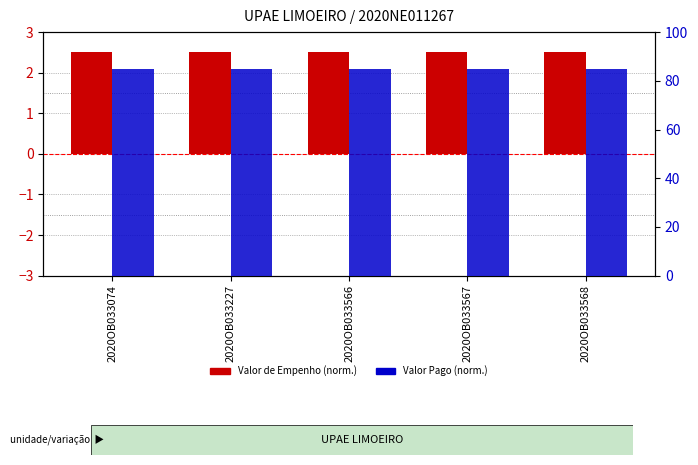

What is the total value across all series at 2020OB033568?

87.5